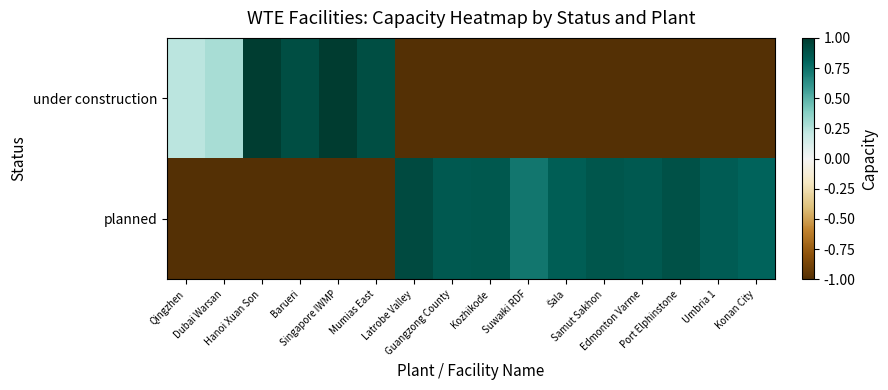

What is the total value across all series at Barueri?

-0.1